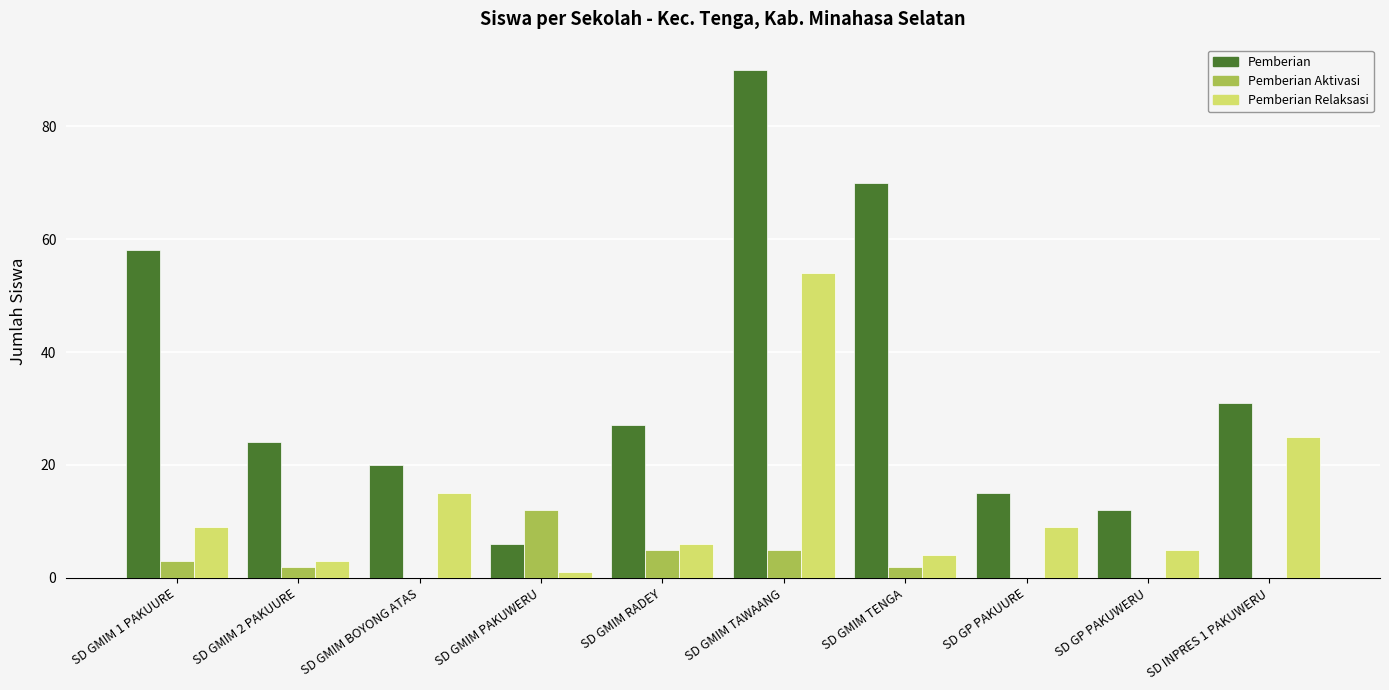

Are the bars horizontal?

No